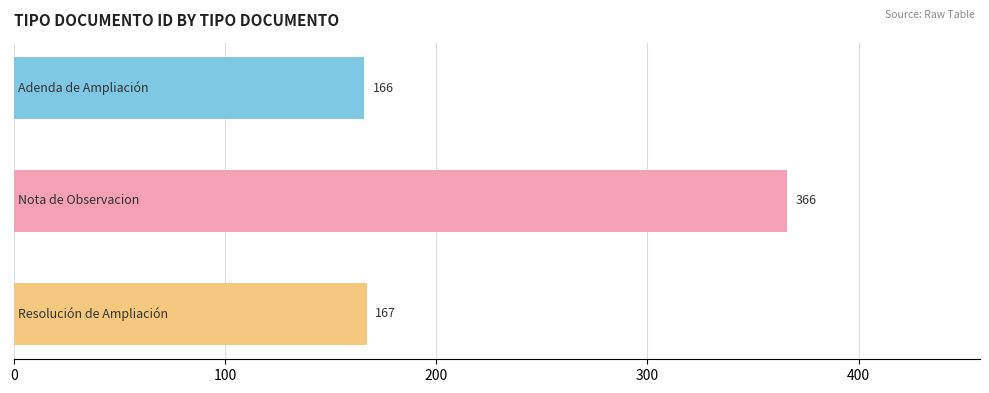

Reading top to bottom, list all the values displayed in this chart.

166	366	167